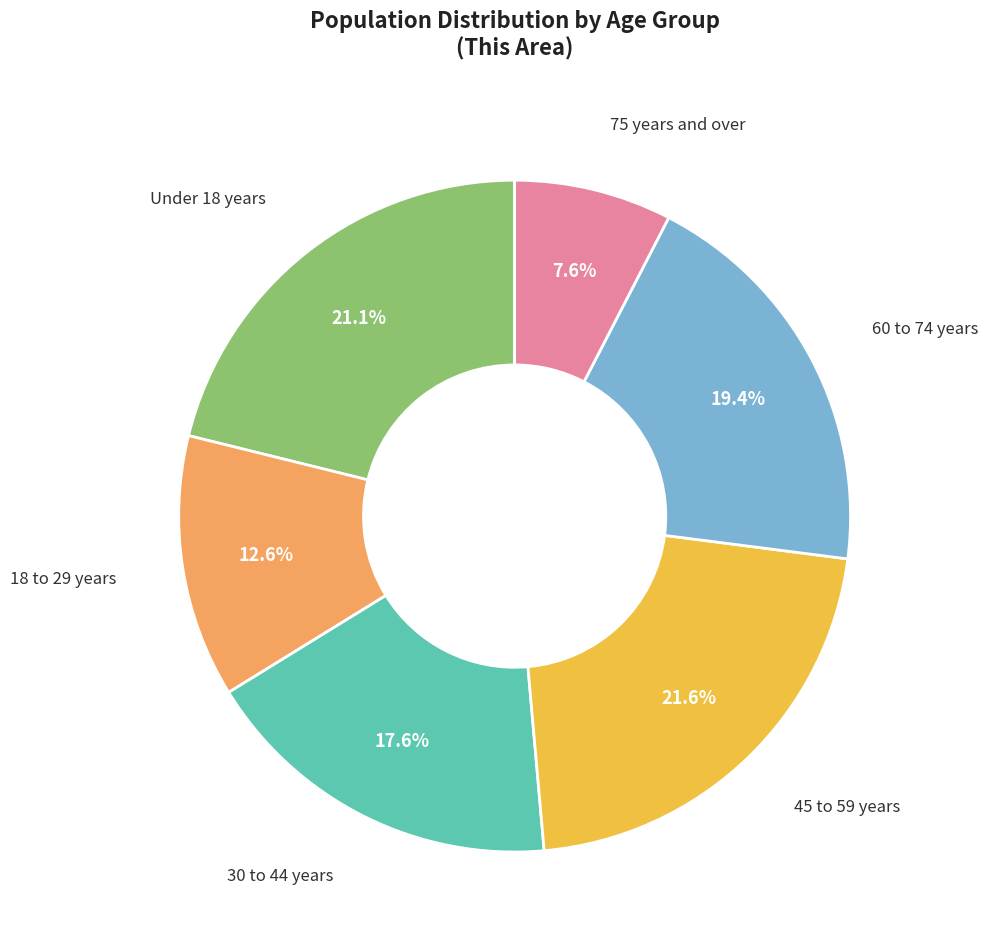

Does any single category account for the majority?

No